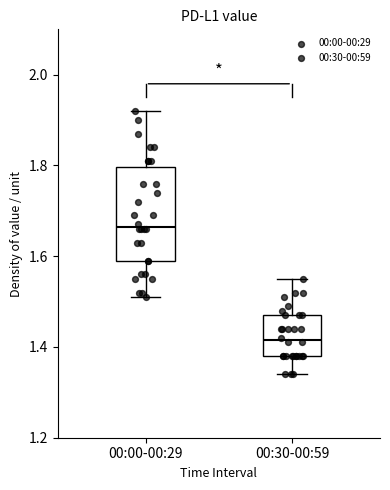

Where does the upper whisker of the box for 00:30-00:59 end on the y-axis? The values are not printed on the chart, so give them approximately, as read against the axis.

1.56